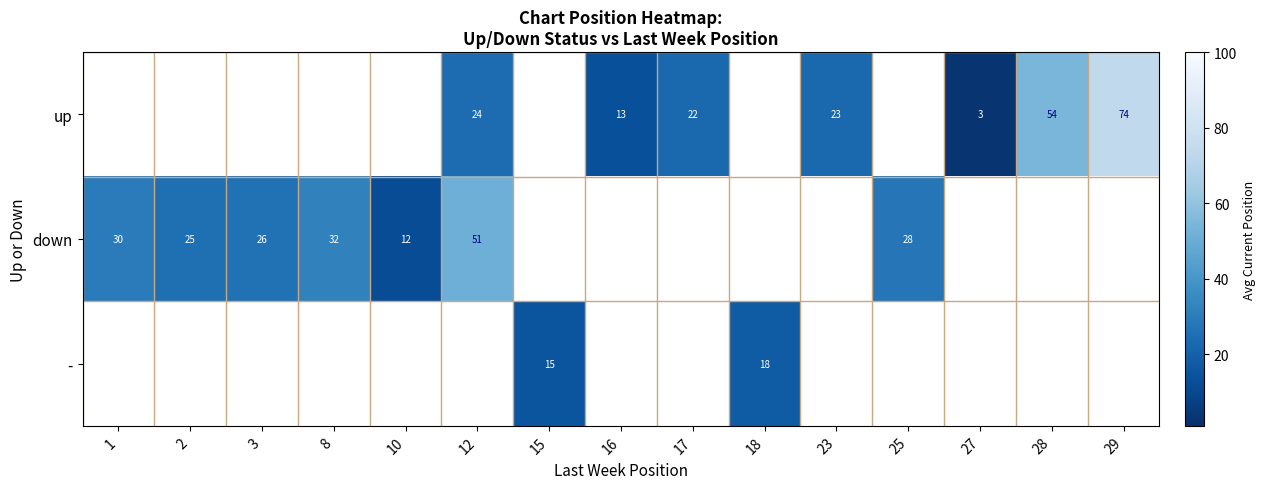

True or false: - has a value of 26 at 18.

False